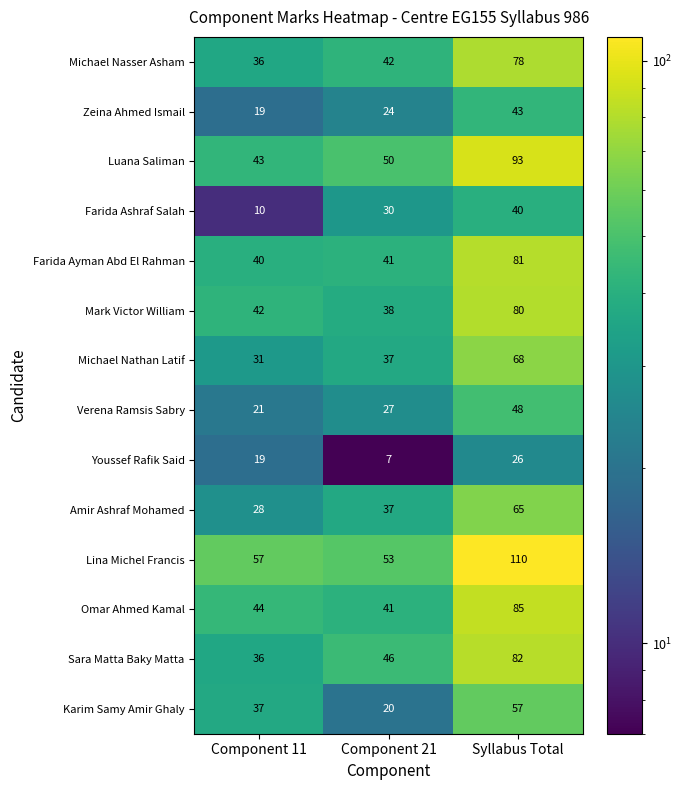

Is it true that Amir Ashraf Mohamed equals 56 at Component 21?

False